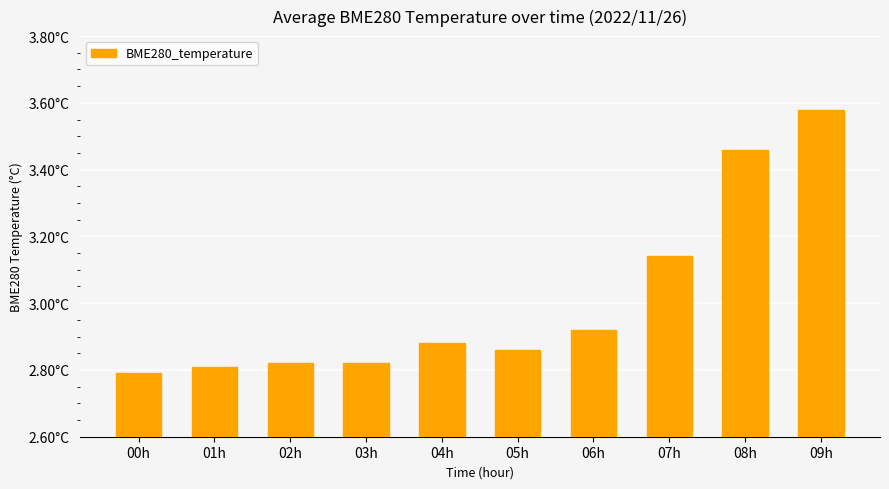

What is the average value?

3.0